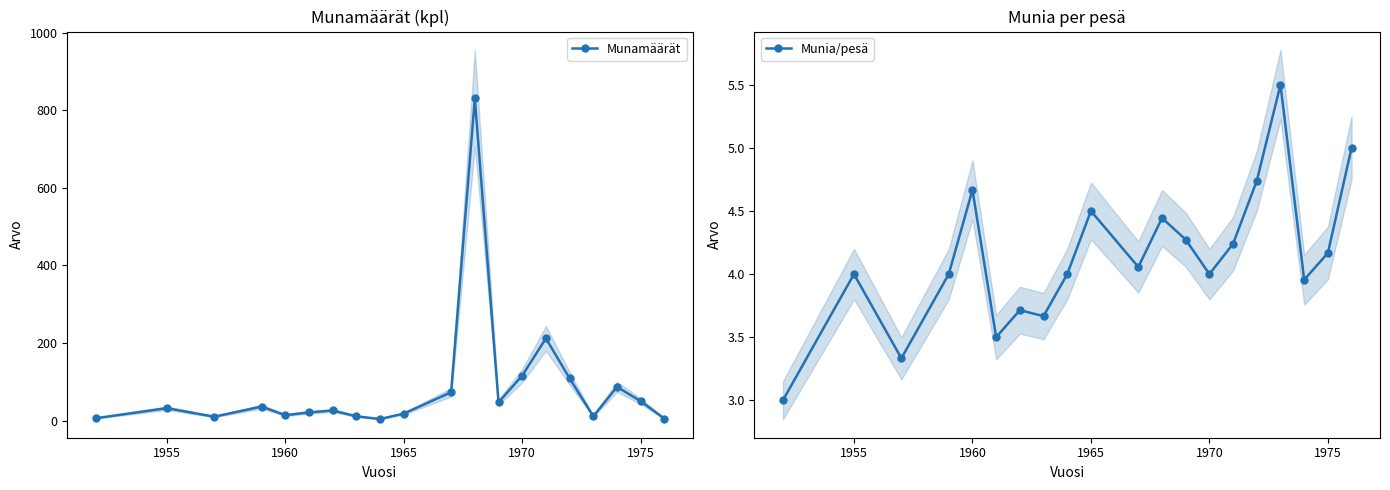

What is the highest value of the Munamäärät series?

831